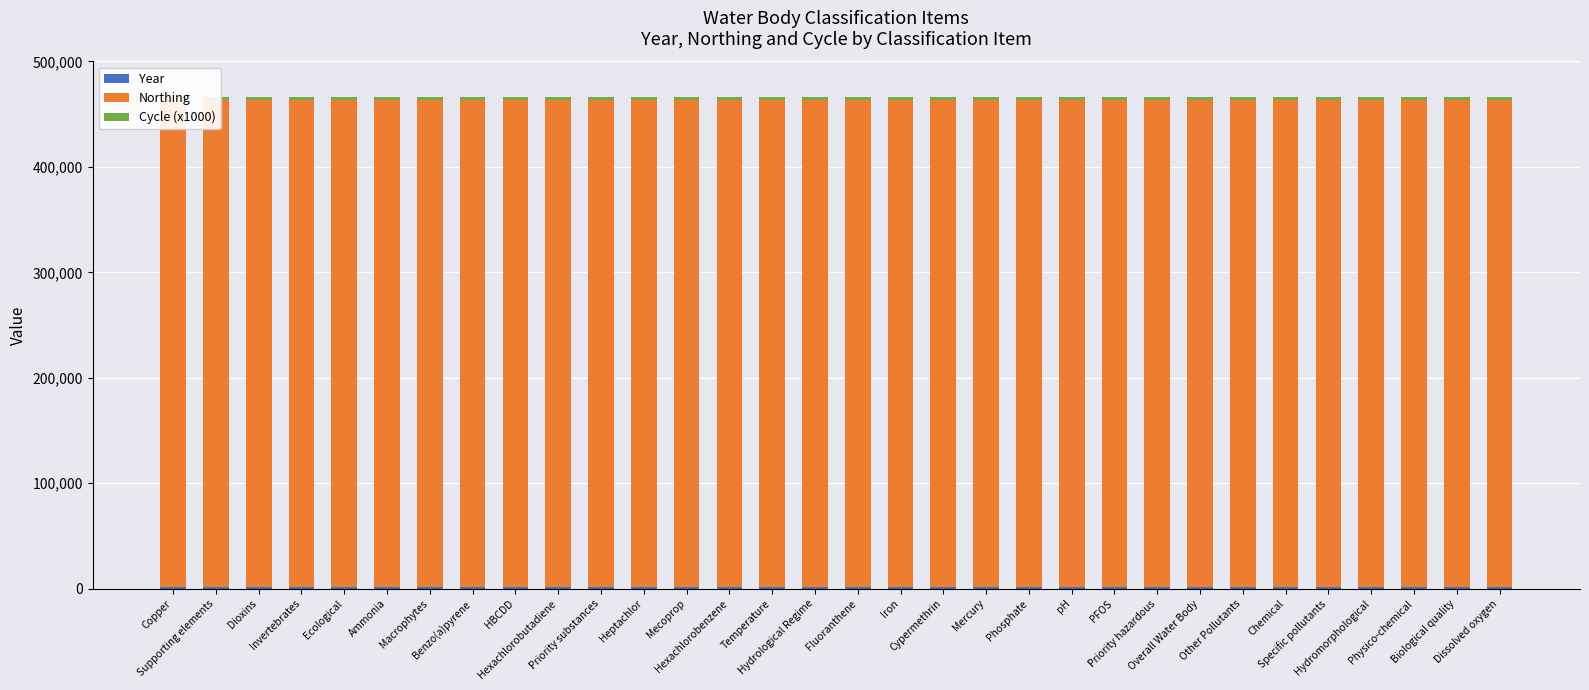

Rank the series at Ecological from lowest to highest value.

Year, Cycle (x1000), Northing